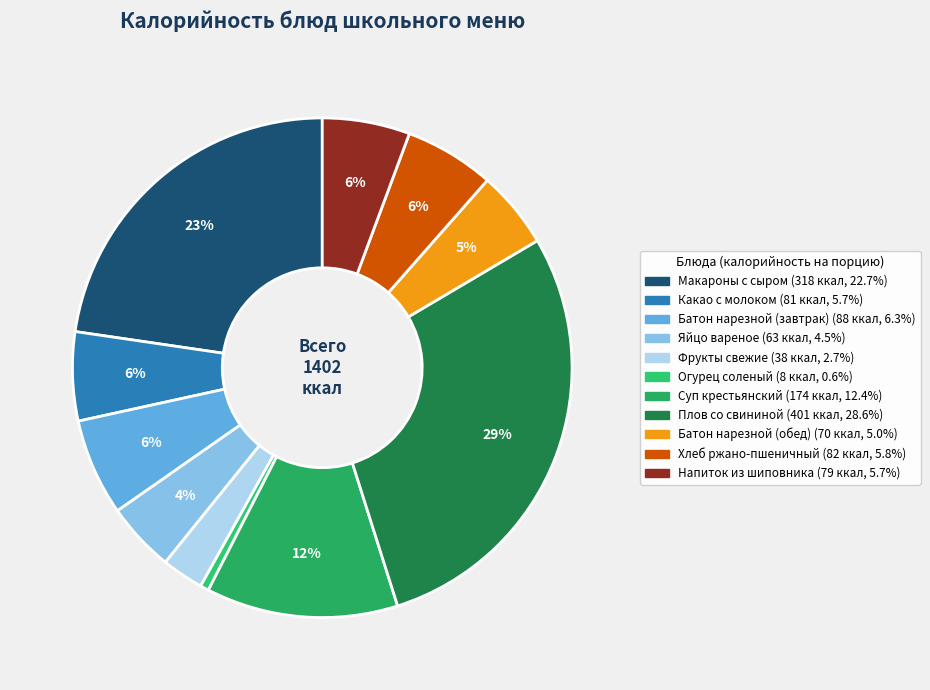

What percentage do Макароны с сыром and Какао с молоком together represent?

28.4%